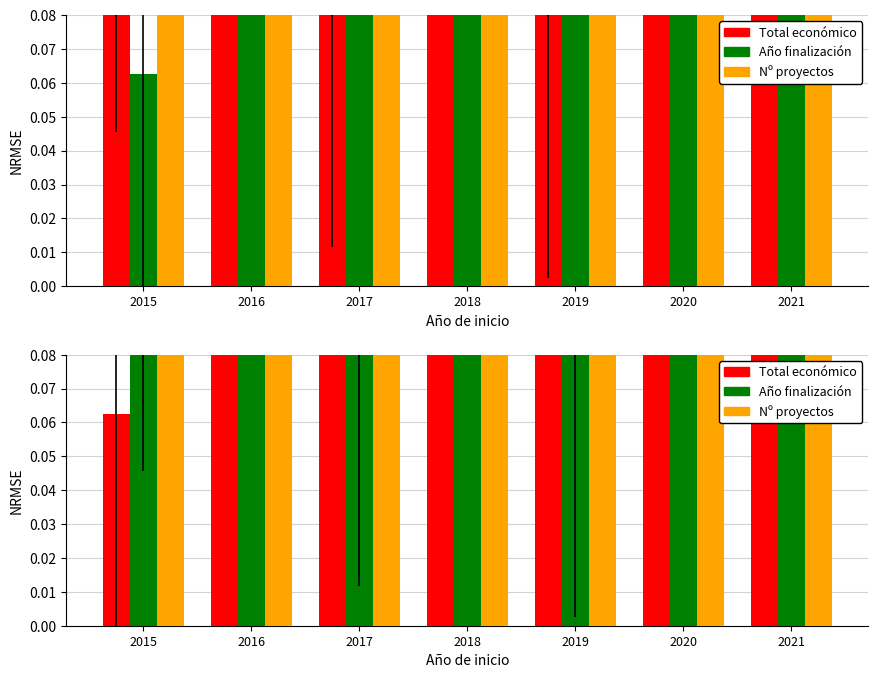

List the labels in order of Project count norm. value, largest first.

2016, 2017, 2015, 2019, 2018, 2020, 2021